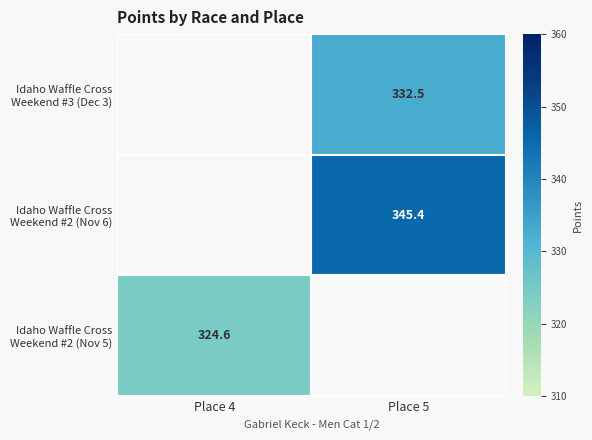

Which category has the lowest value in the Idaho Waffle Cross Weekend #2 (Nov 5) series?

Place 4